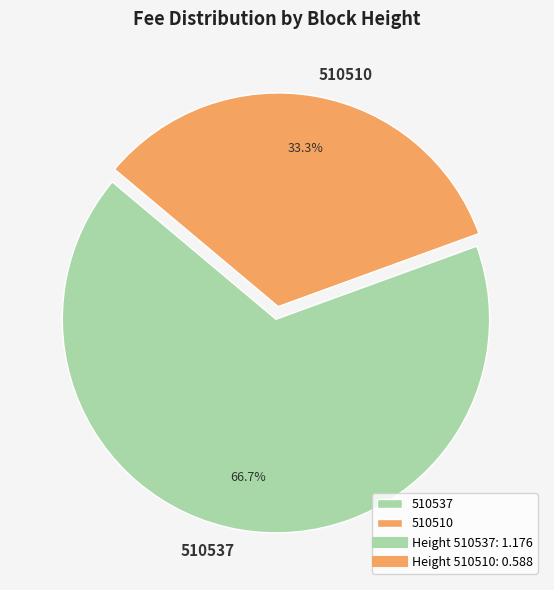

What is the smallest slice in the pie chart?

510510